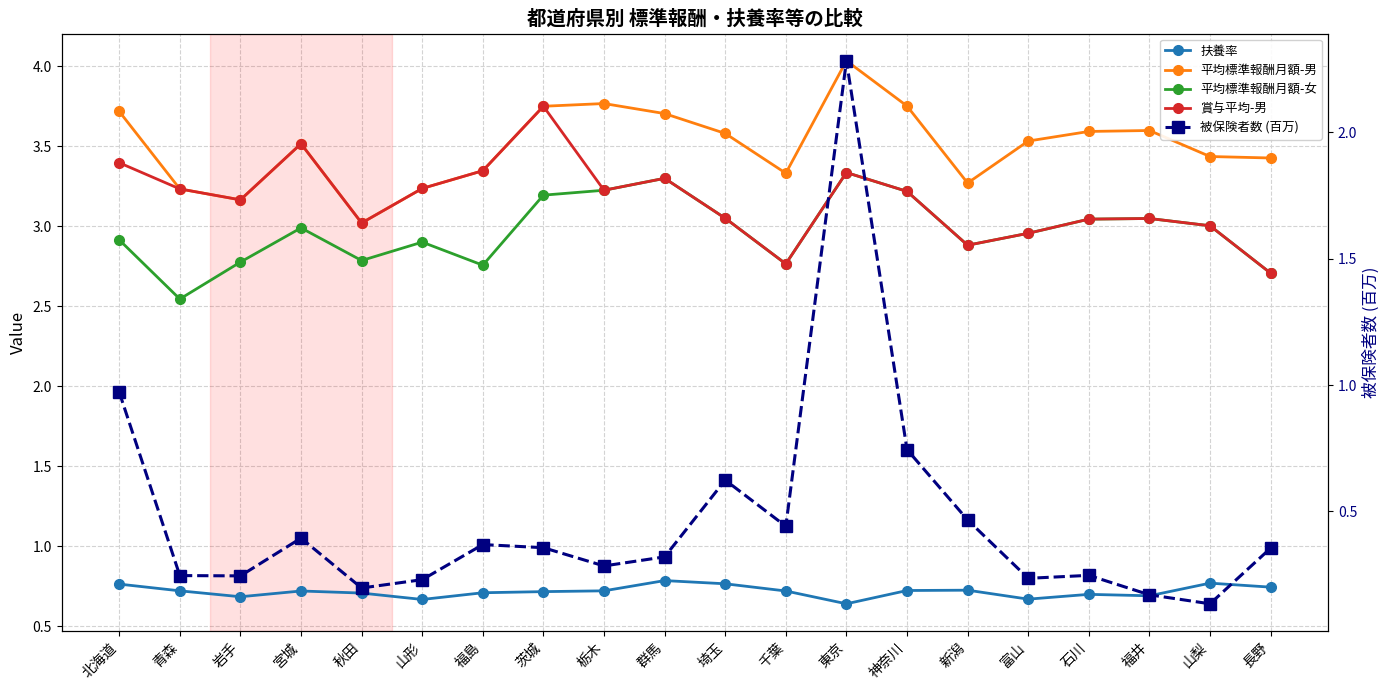

Rank the series by their maximum value, from highest to lowest.

平均標準報酬月額-男, 賞与平均-男, 平均標準報酬月額-女, 被保険者数 (百万), 扶養率